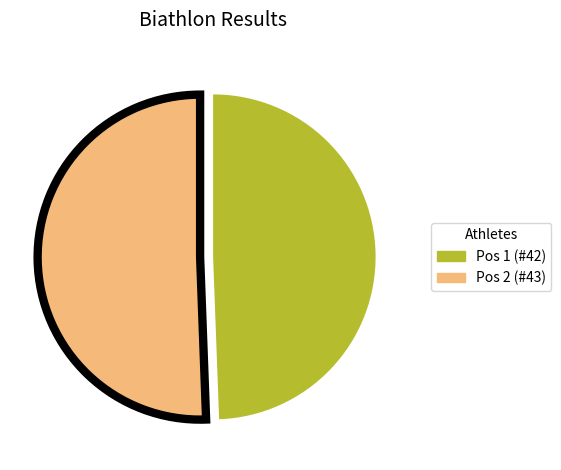

Is there a majority slice in this chart?

Yes